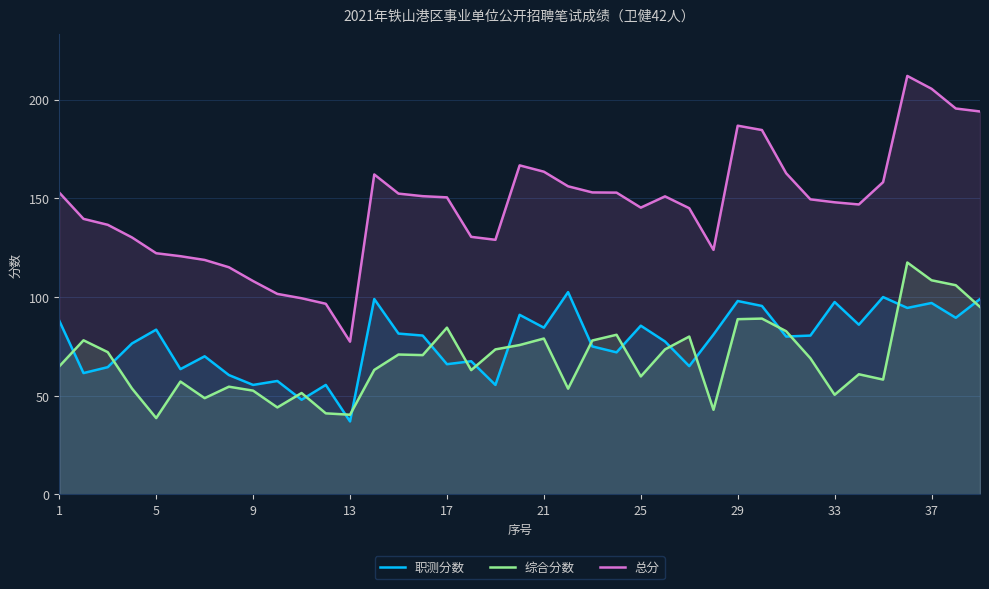

What is the difference between the second highest and minimum values in the 总分 series?

128.1